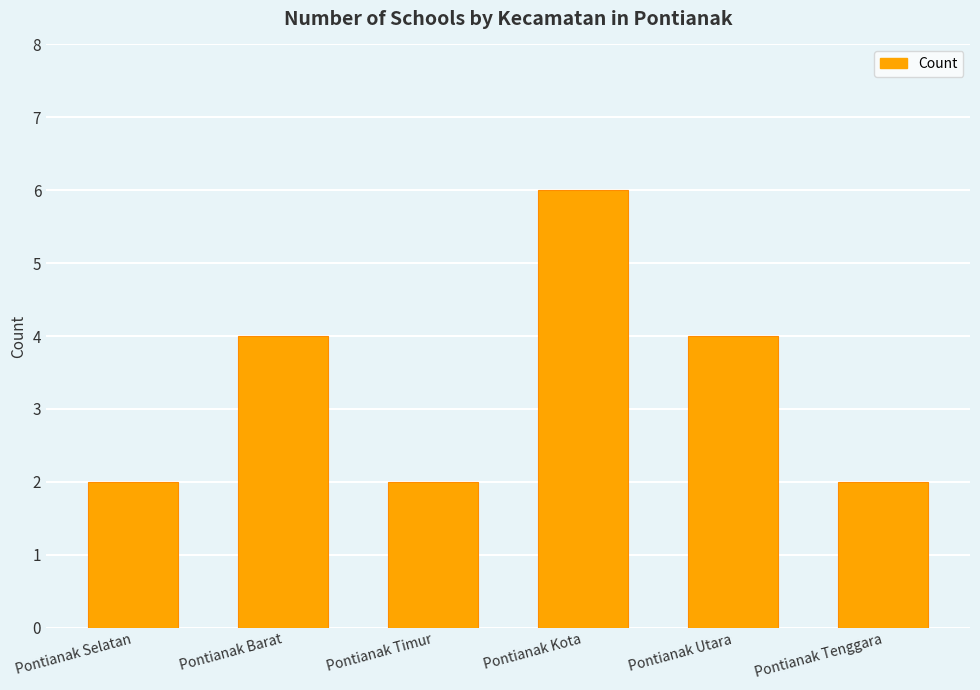

What is the change in value from Pontianak Kota to Pontianak Tenggara?

-4